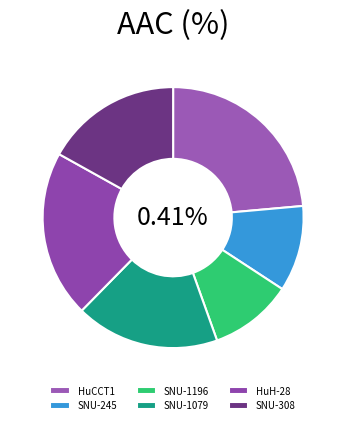

Approximately how many times larger is the value at SNU-245 compared to HuCCT1?

0.5